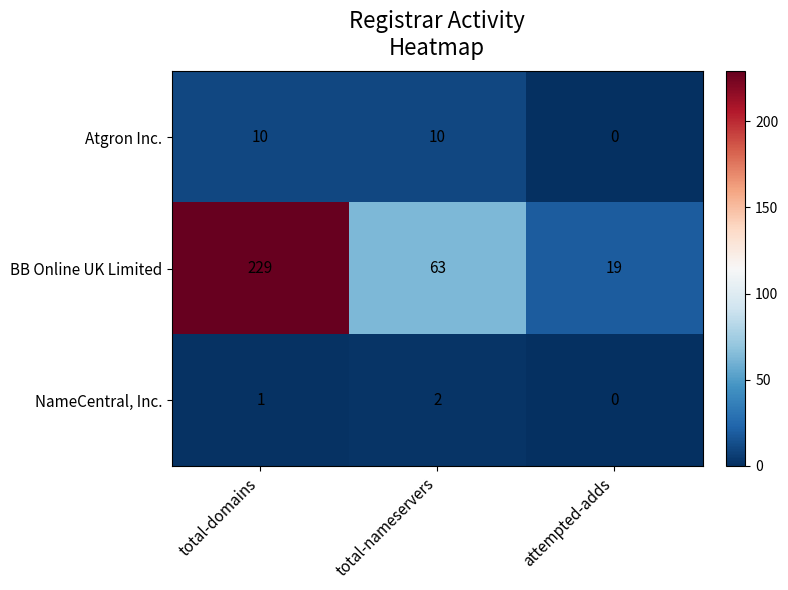

Count the NameCentral, Inc. values in the range 0 to 2.

3